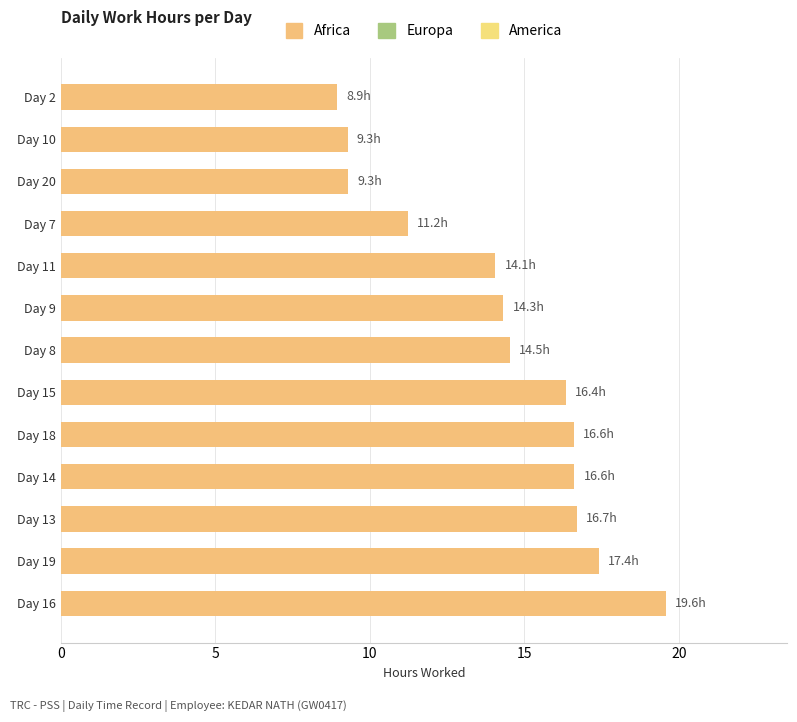

How many distinct data groups are displayed?

1